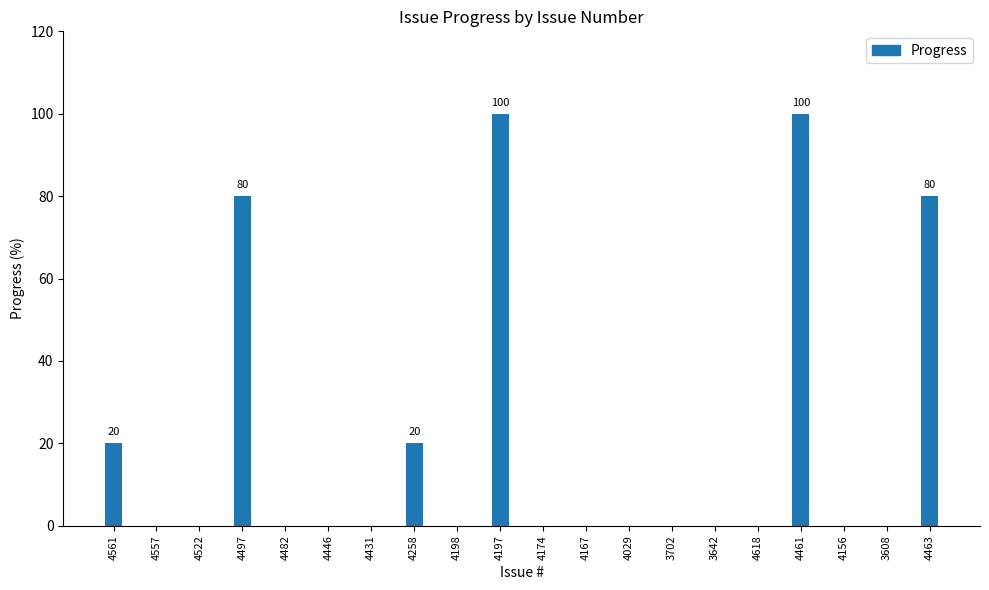

Reading right to left, list all the values displayed in this chart.

4463=80	3608=0	4156=0	4461=100	4618=0	3642=0	3702=0	4029=0	4167=0	4174=0	4197=100	4198=0	4258=20	4431=0	4446=0	4482=0	4497=80	4522=0	4557=0	4561=20